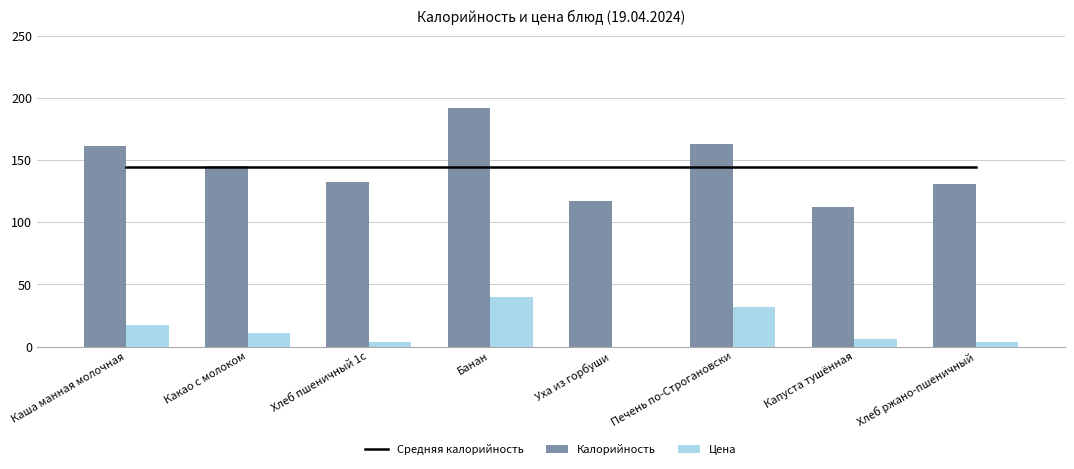

Reading left to right, transcribe all the data shown in this chart.

Средняя калорийность: 144.2	144.2	144.2	144.2	144.2	144.2	144.2	144.2
Калорийность: 161.0	145.2	132.5	192.0	117.0	163.0	112.0	131.0
Цена: 17.0	11.2	3.4	40.0	0.0	32.0	6.0	3.4